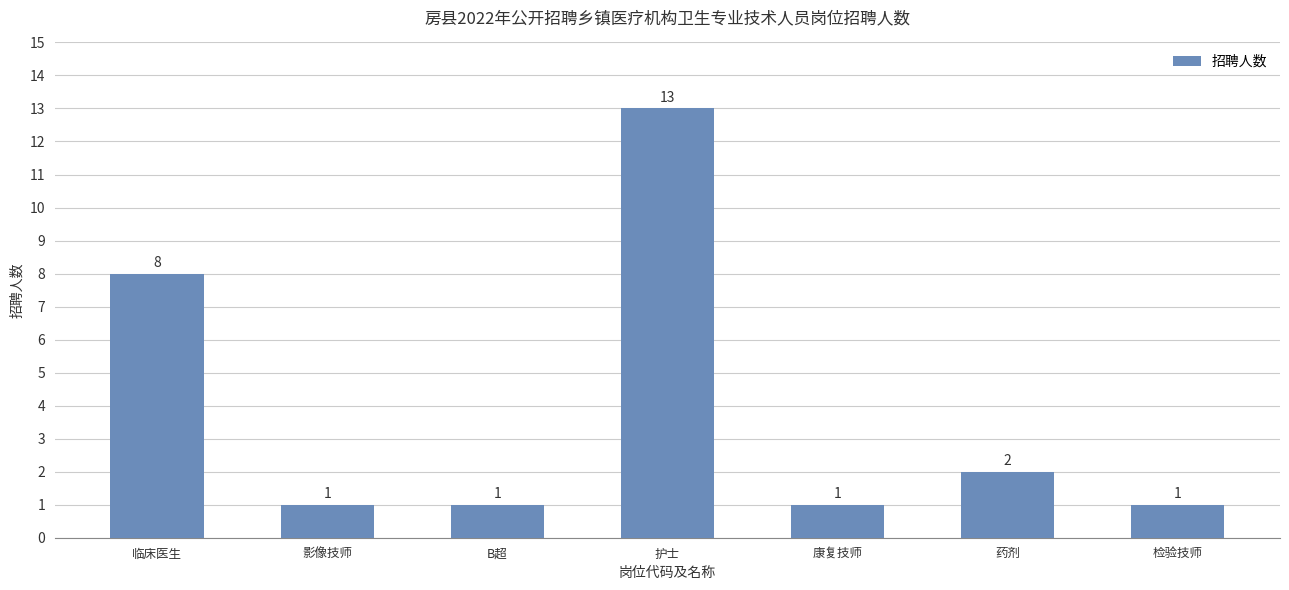

What is the value of the 1st bar from the left?

8